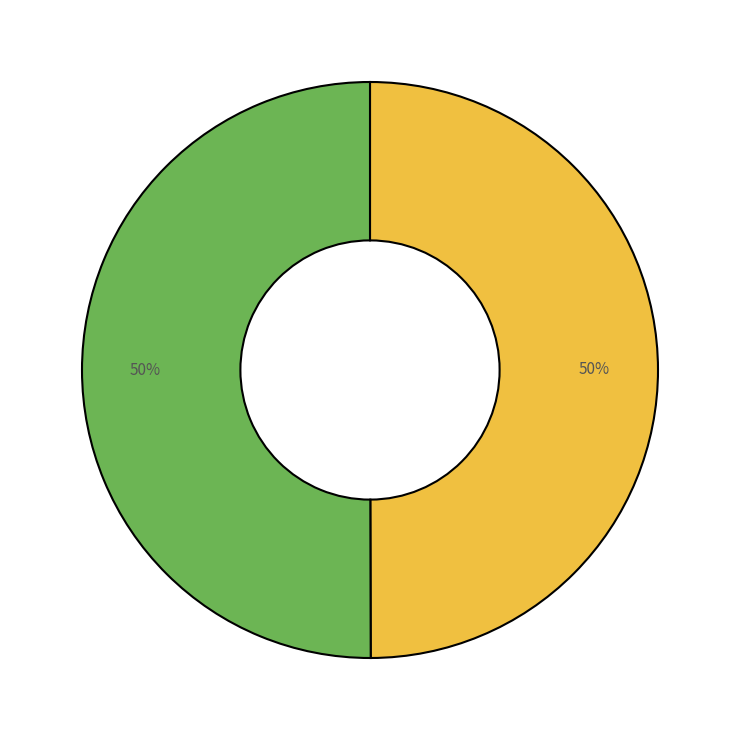

To the nearest percent, what is the average slice percentage?

50%